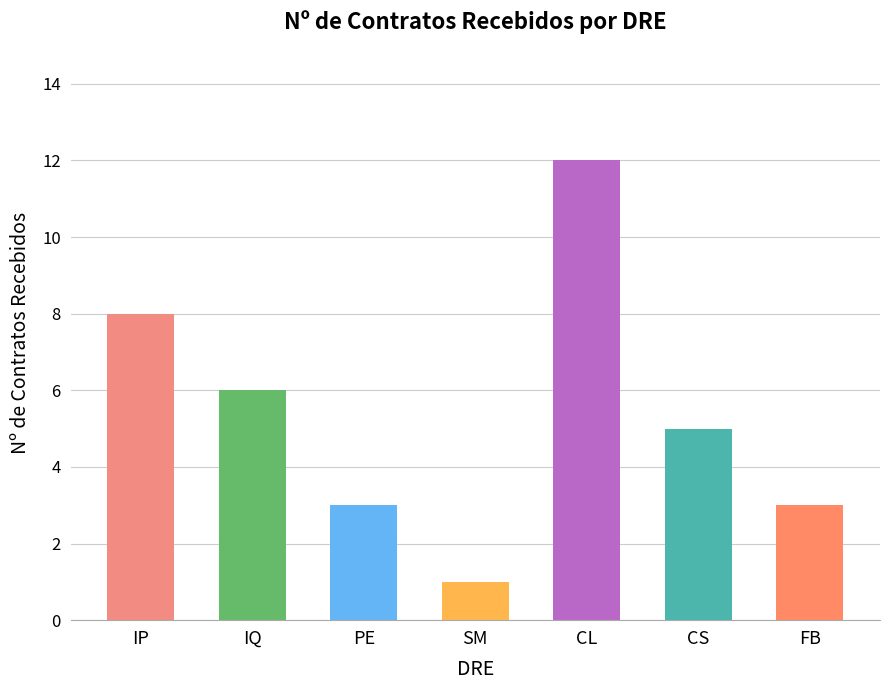

Which category has the lowest value across all series?

SM